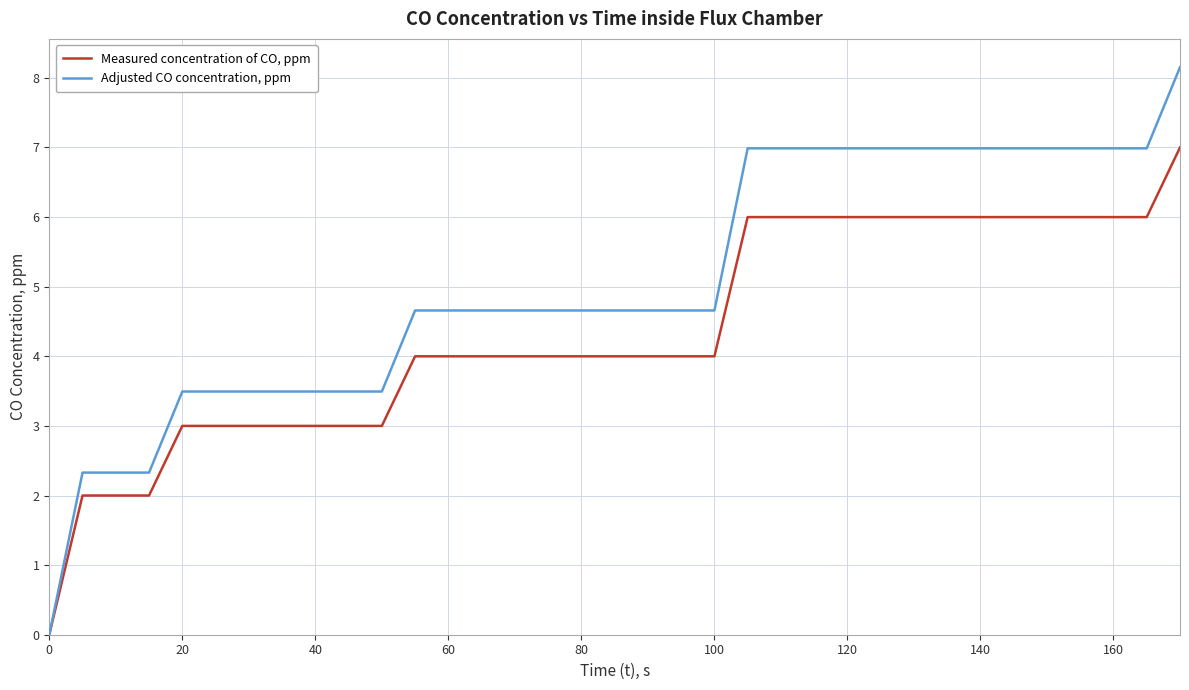

Which series has the largest total across all categories?

Adjusted CO concentration, ppm